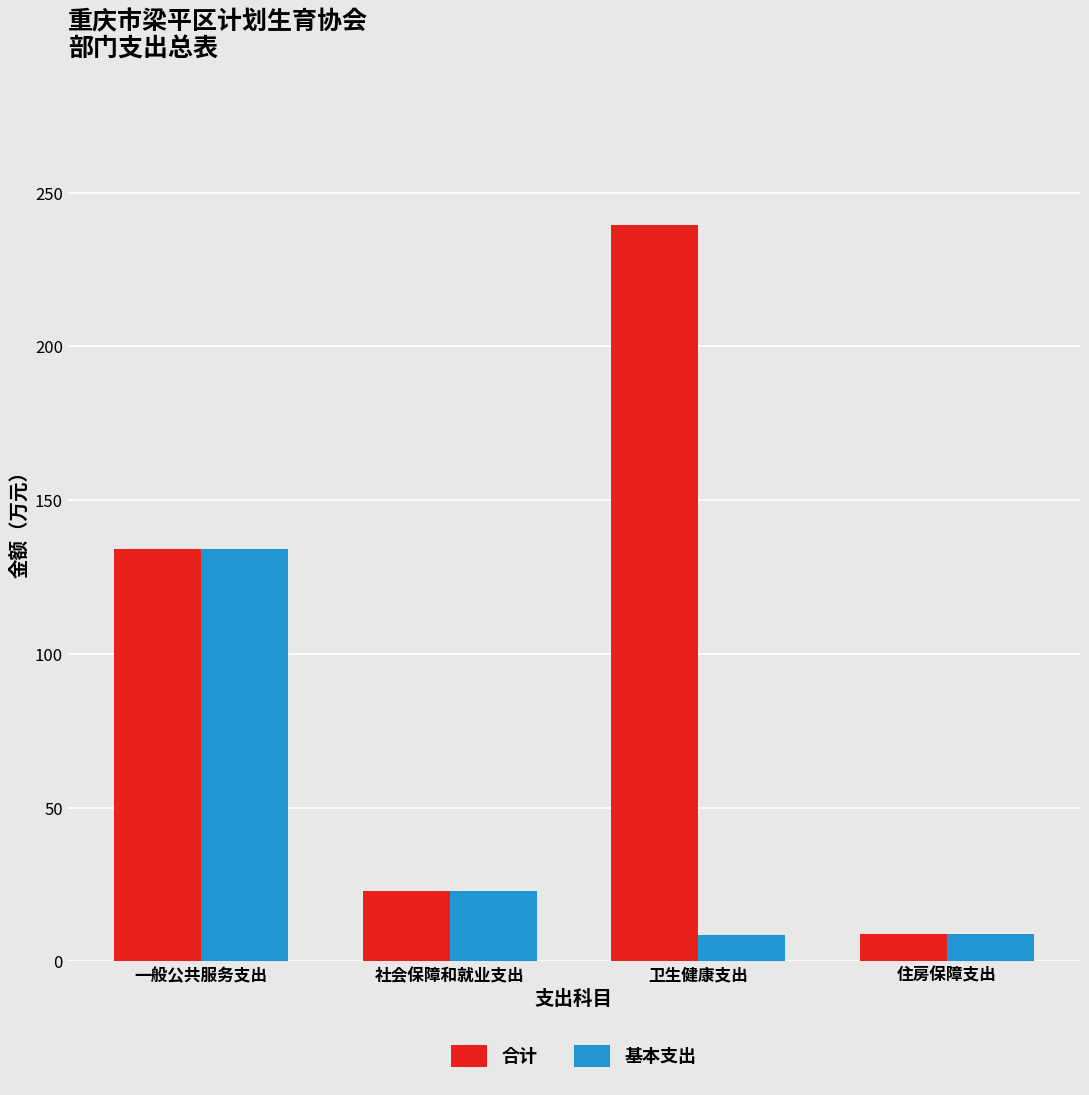

What is the smallest value displayed?

8.7